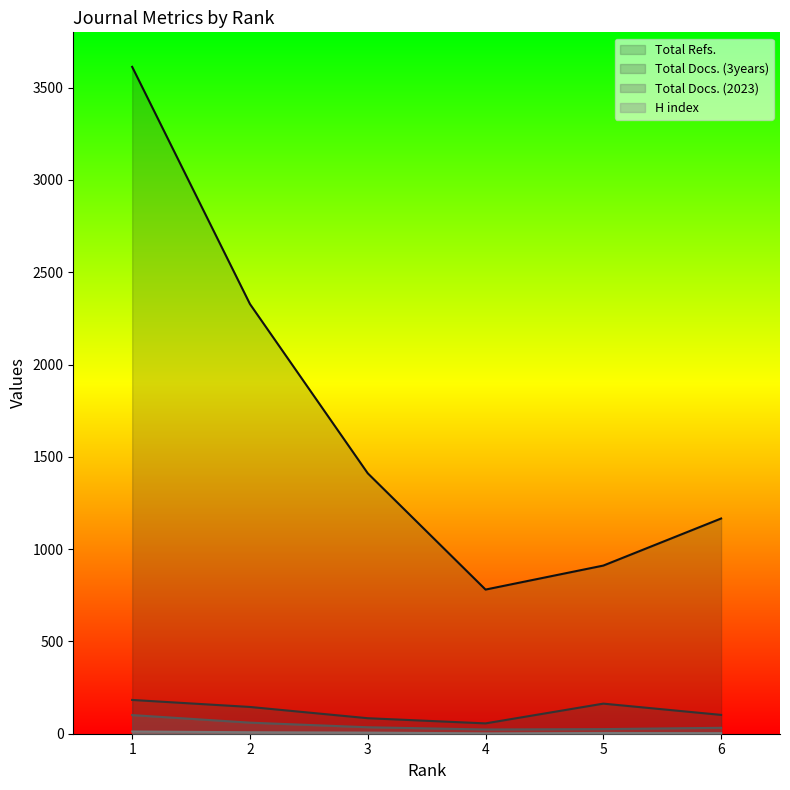

True or false: H index has a value of 3 at 6.

True